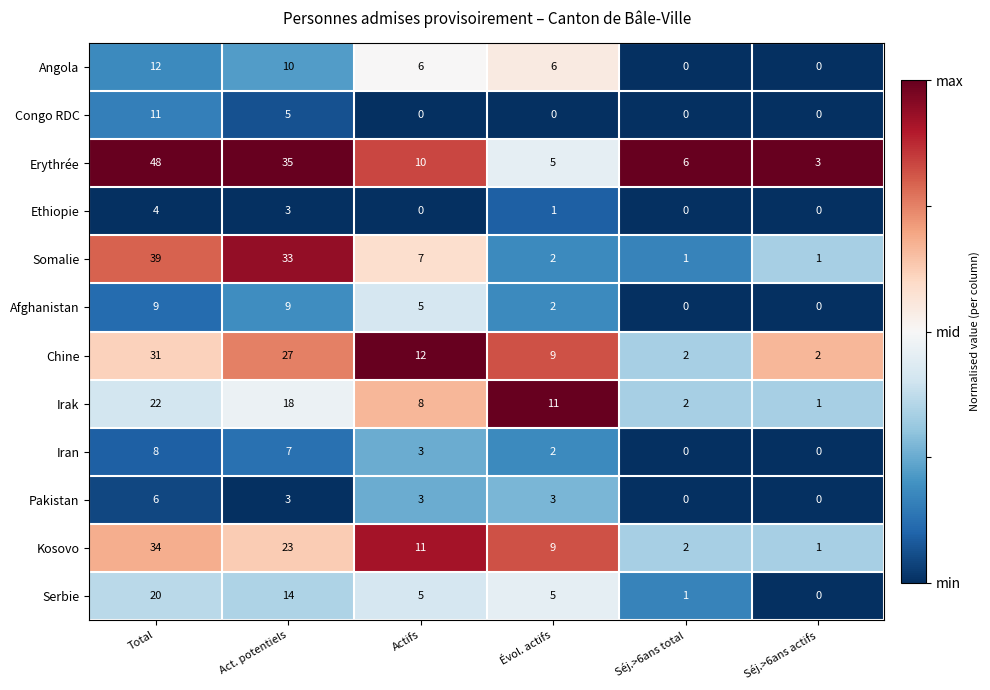

Where does the Chine series first go above 12?

Total